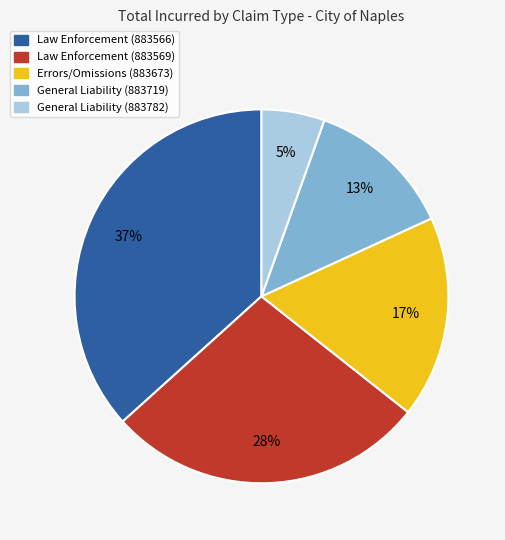

What is the ratio of the value at Errors/Omissions (883673) to the value at Law Enforcement (883566)?

0.5